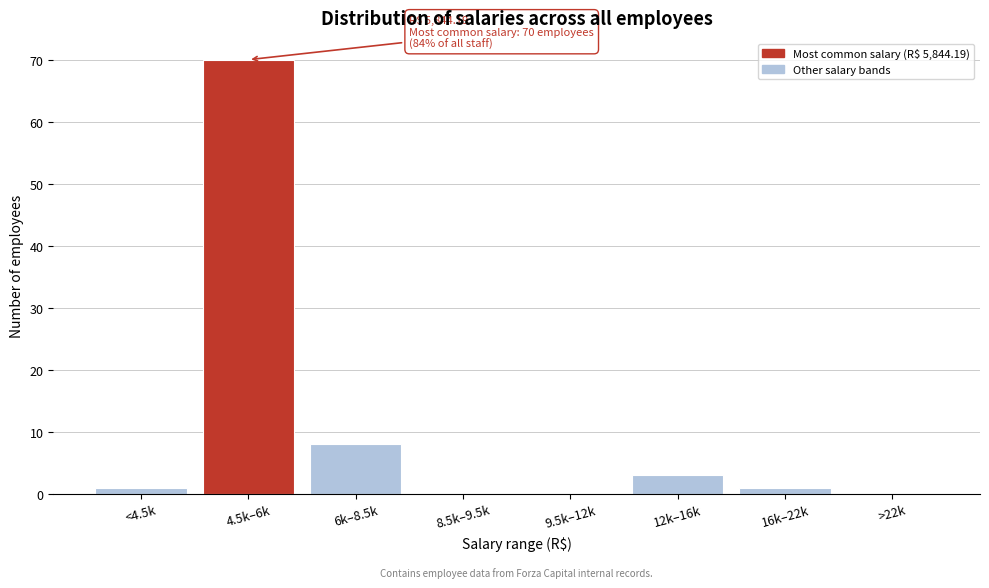

Reading left to right, what are all the values shown in this chart?

<4.5k=1	4.5k–6k=70	6k–8.5k=8	8.5k–9.5k=0	9.5k–12k=0	12k–16k=3	16k–22k=1	>22k=0